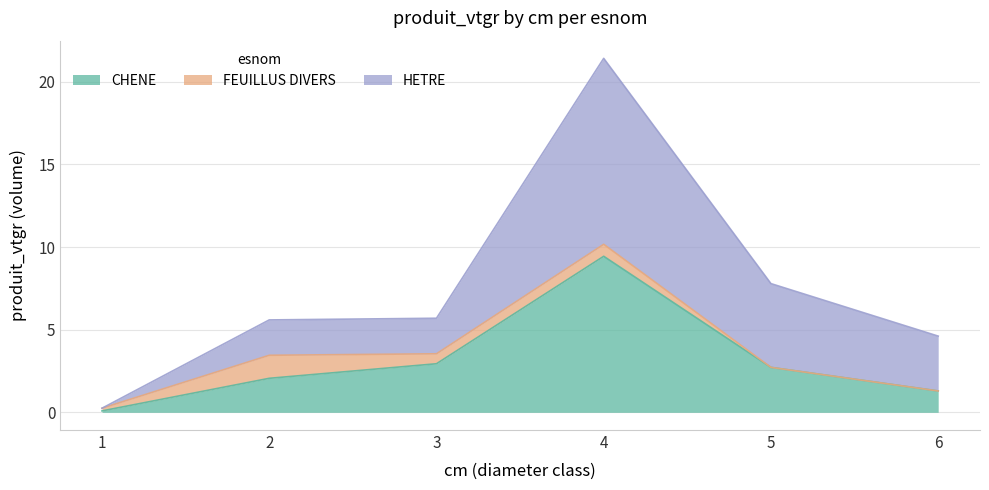

Is it true that CHENE equals 0.1 at 1?

True